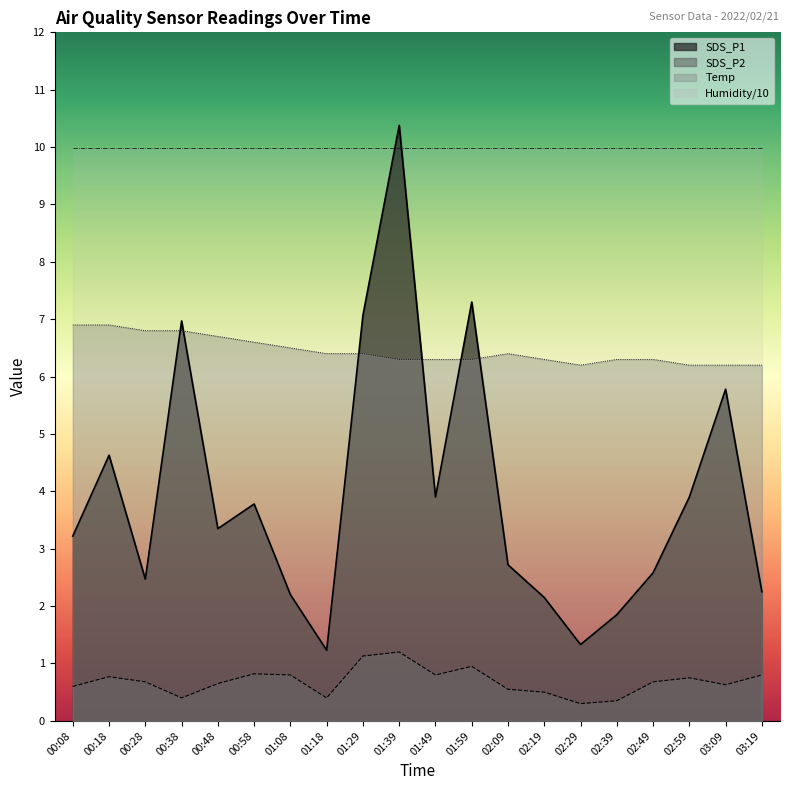

What is the spread (max minus min) of values at 03:09?

9.4